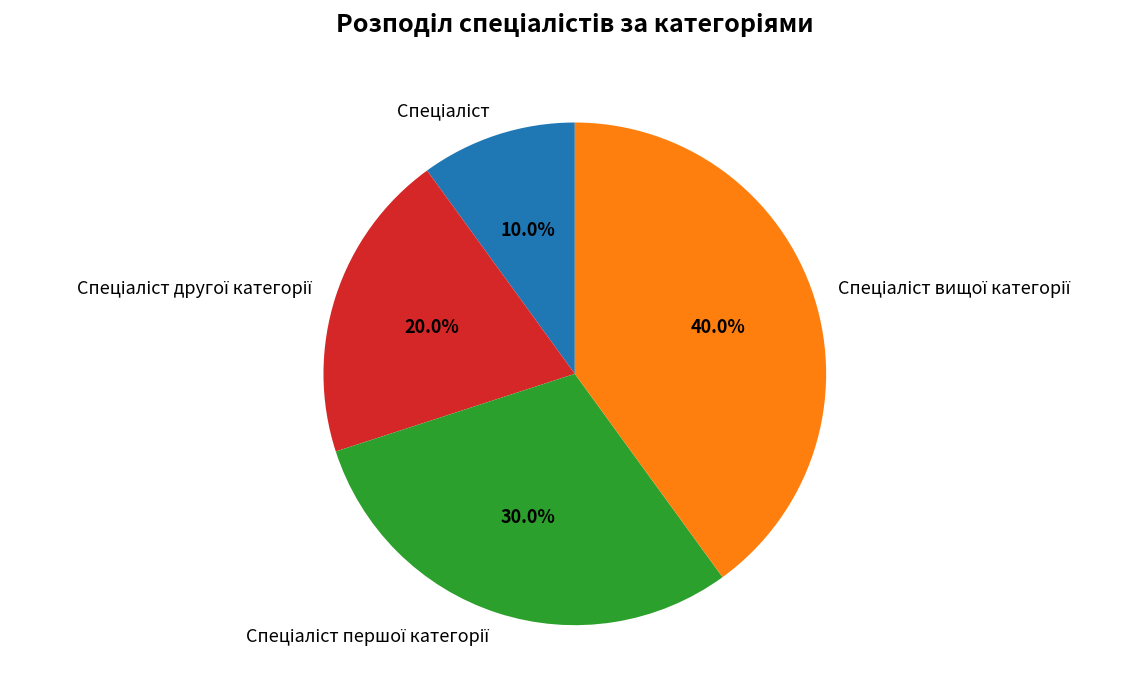

Is there any slice that represents more than half of the pie?

No